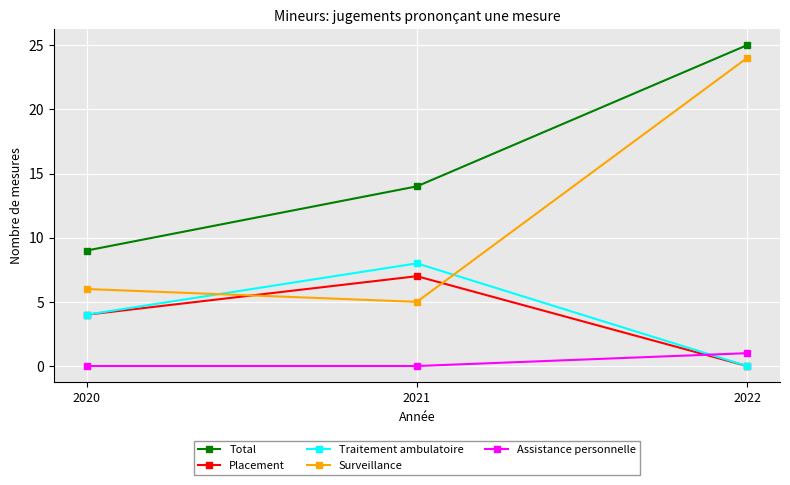

What is the maximum value for Placement?

7